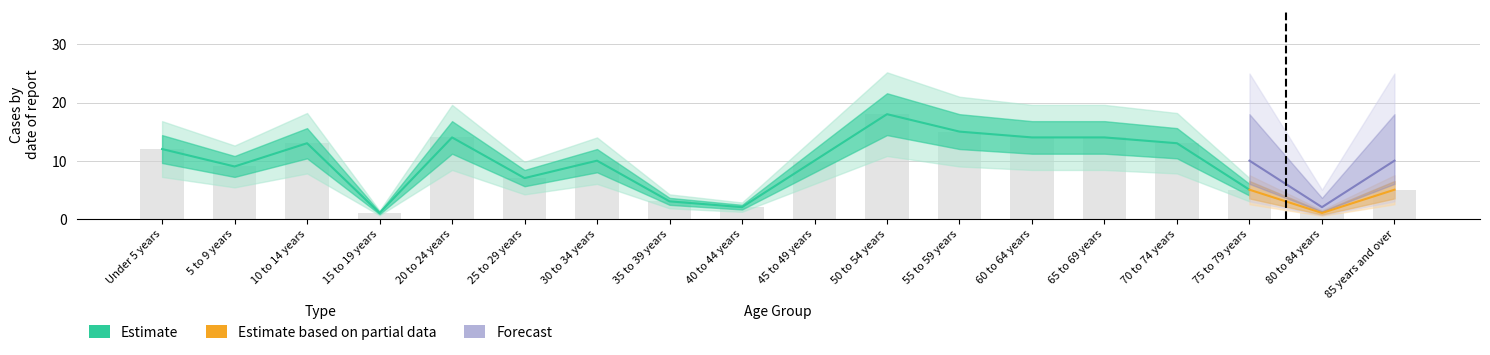

What are all the series names shown in the legend?

Estimate, Estimate based on partial data, Forecast